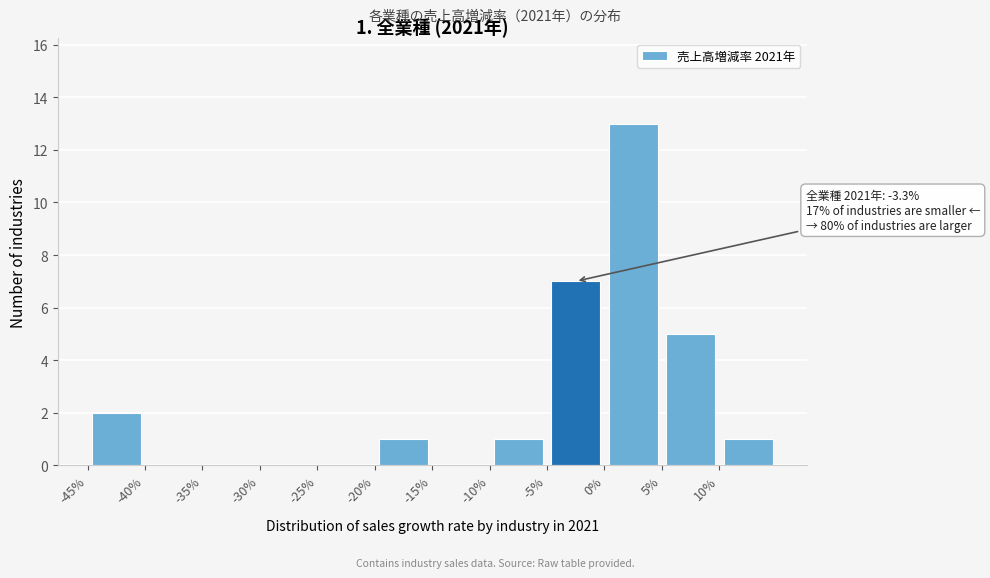

Over which range of the x-axis is the bar tallest?

0 to 5